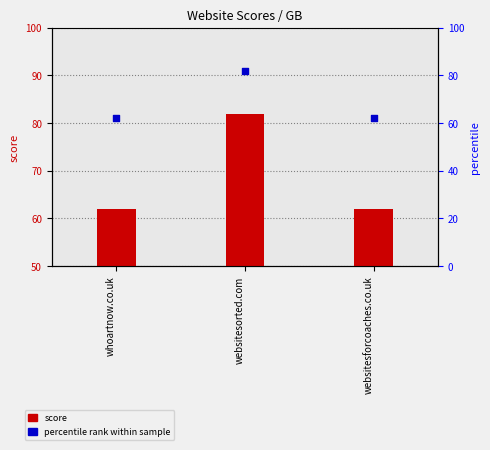

Which series contains the highest Y value?

score